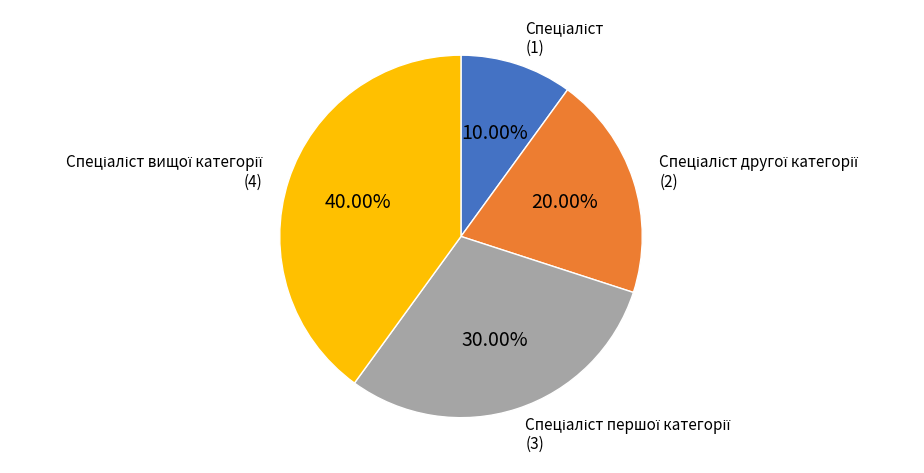

Is there a majority slice in this chart?

No